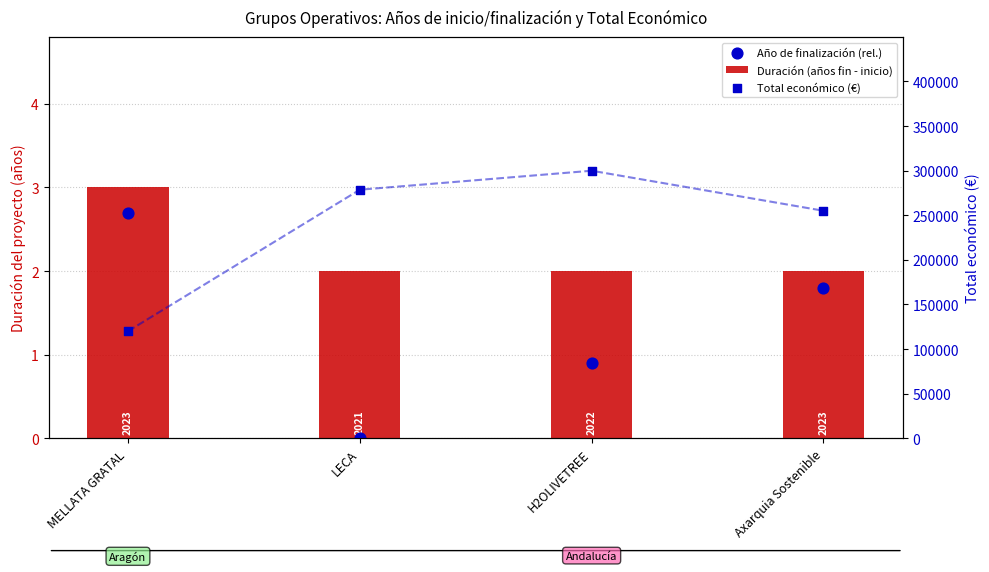

Which series has the largest total across all categories?

Total económico (€)